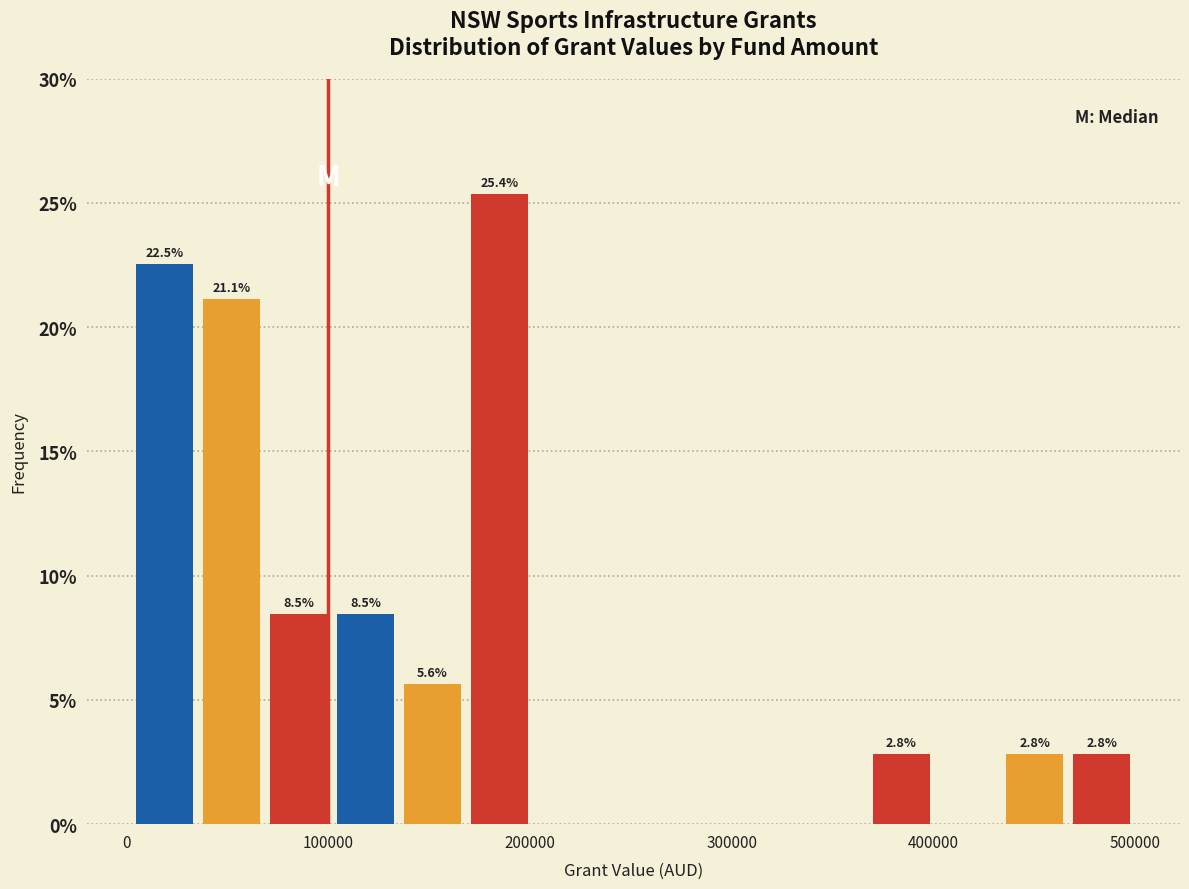

Read against the x-axis, roughly where is the centre of the tallest bar?

180000